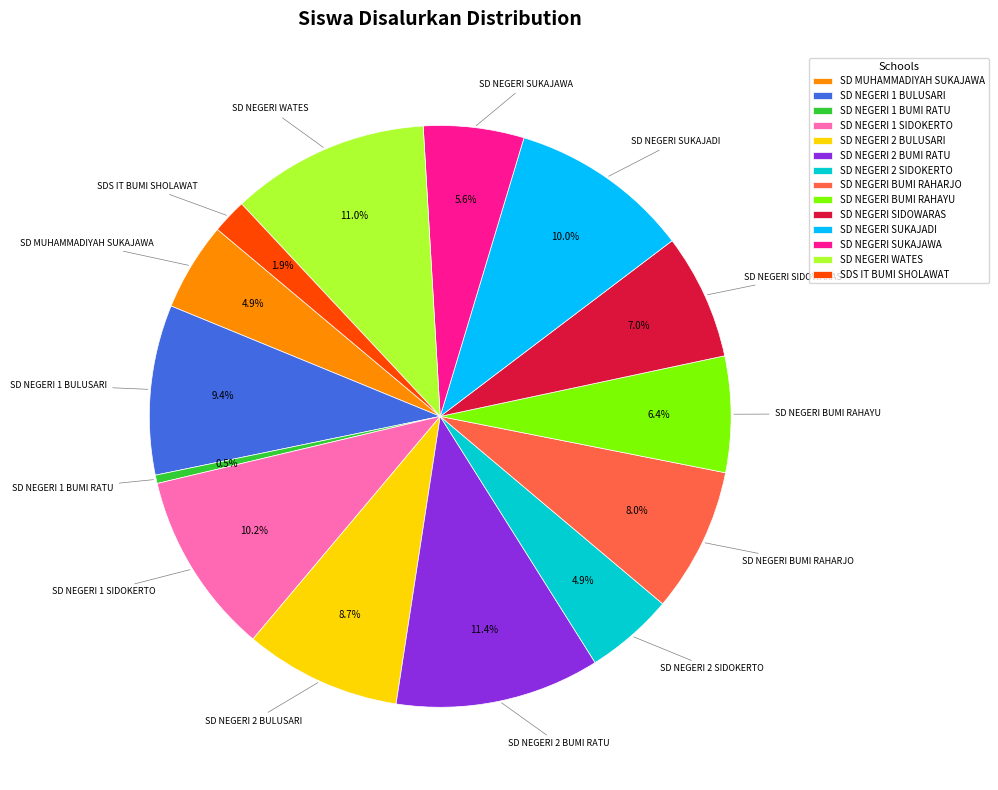

Does any single category account for the majority?

No